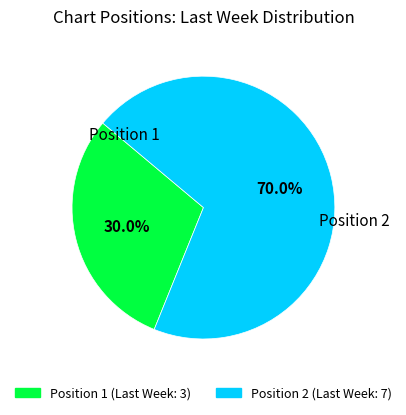

How many slices are in this pie chart?

2